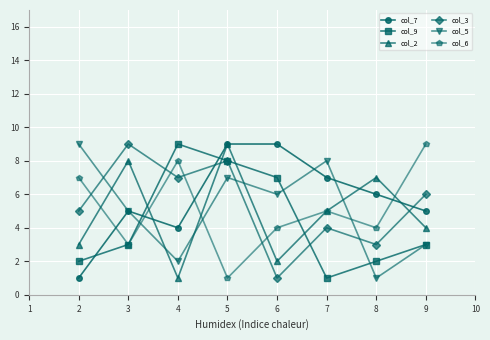

What is the value of the col_3 point at the 8th from the left?

6